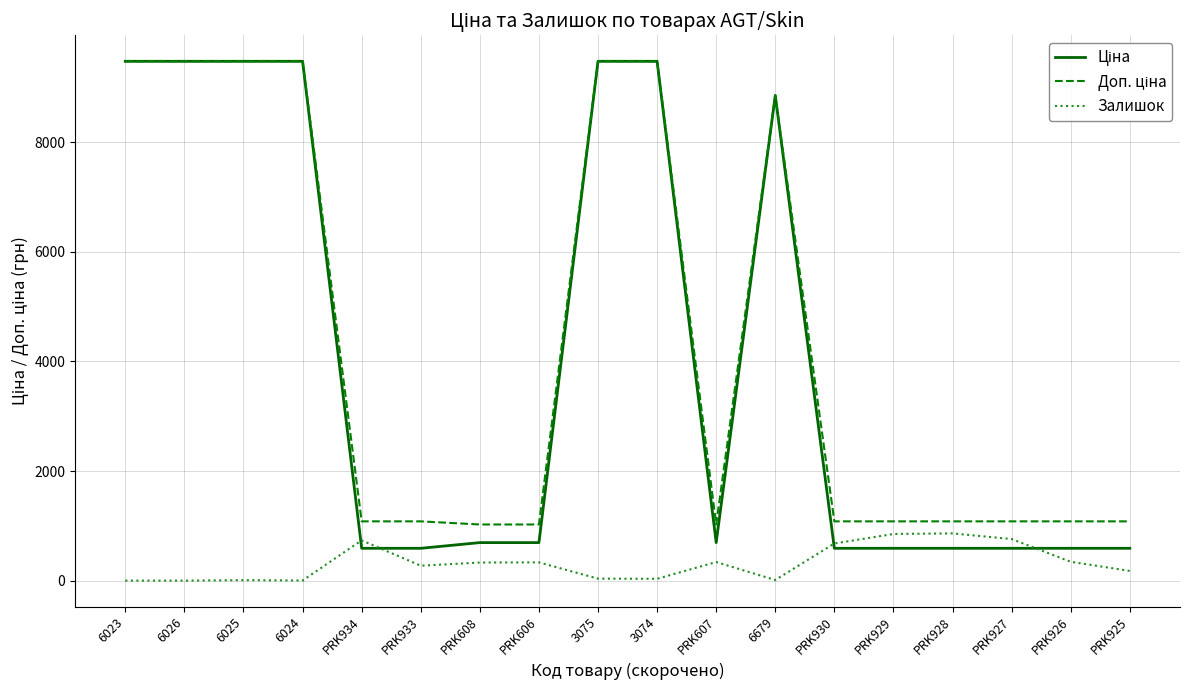

True or false: Залишок has a value of 177.0 at PRK925.

True